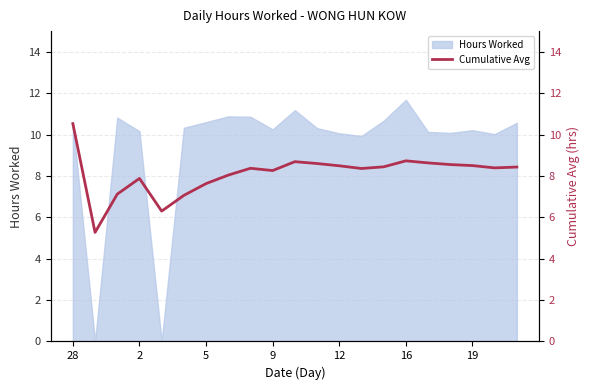

Does the chart display data point markers on the line(s)?

No